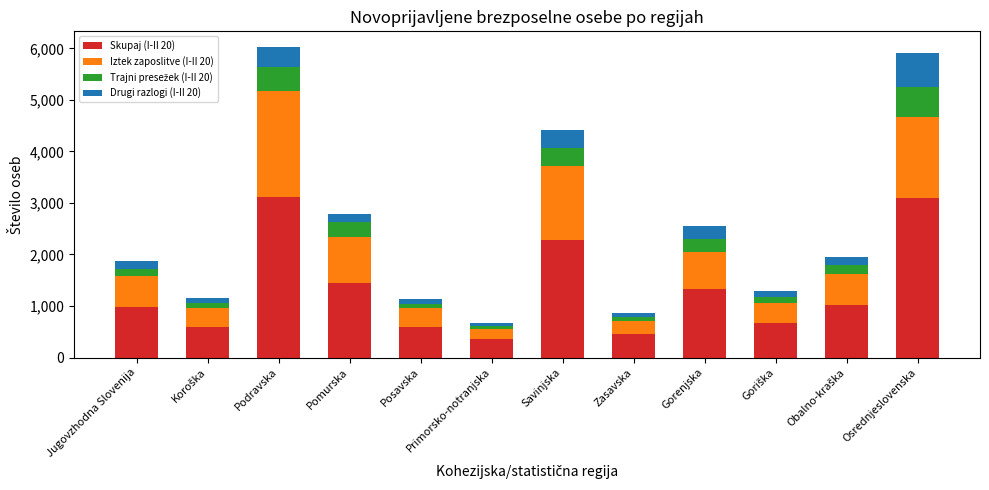

The Skupaj (I-II 20) series shows 448 at Zasavska. True or false?

True